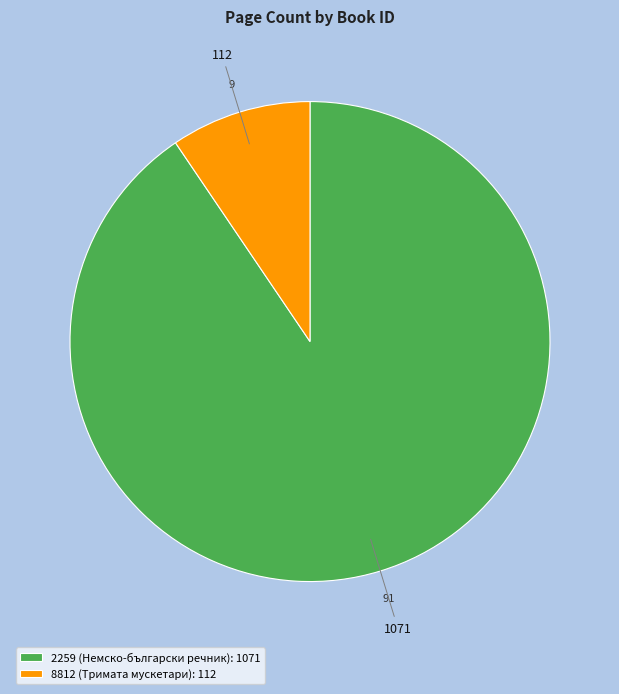

How many slices are in this pie chart?

2